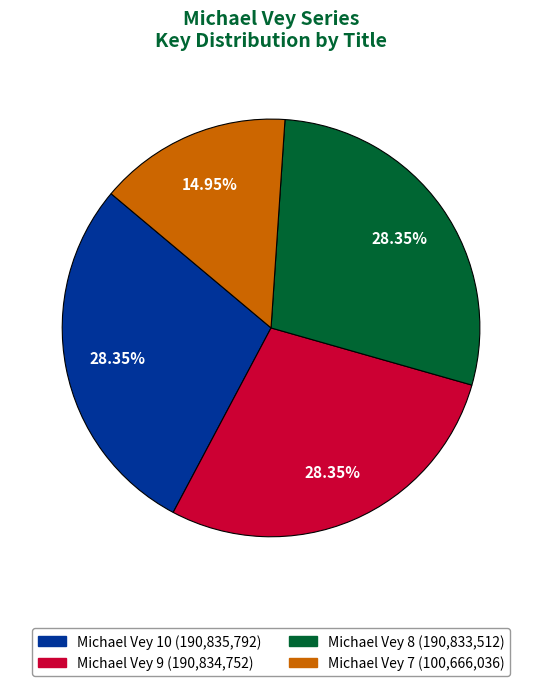

What is the ratio of the value at Michael Vey 7 to the value at Michael Vey 8?

0.5